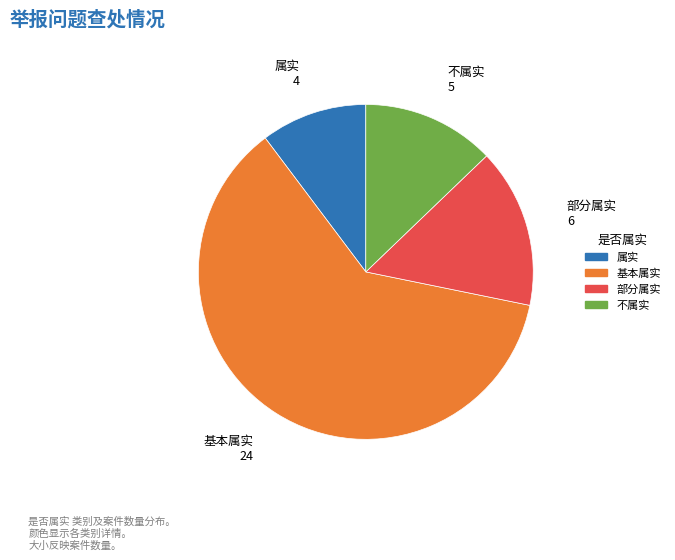

Rank the categories by value from highest to lowest.

基本属实, 部分属实, 不属实, 属实